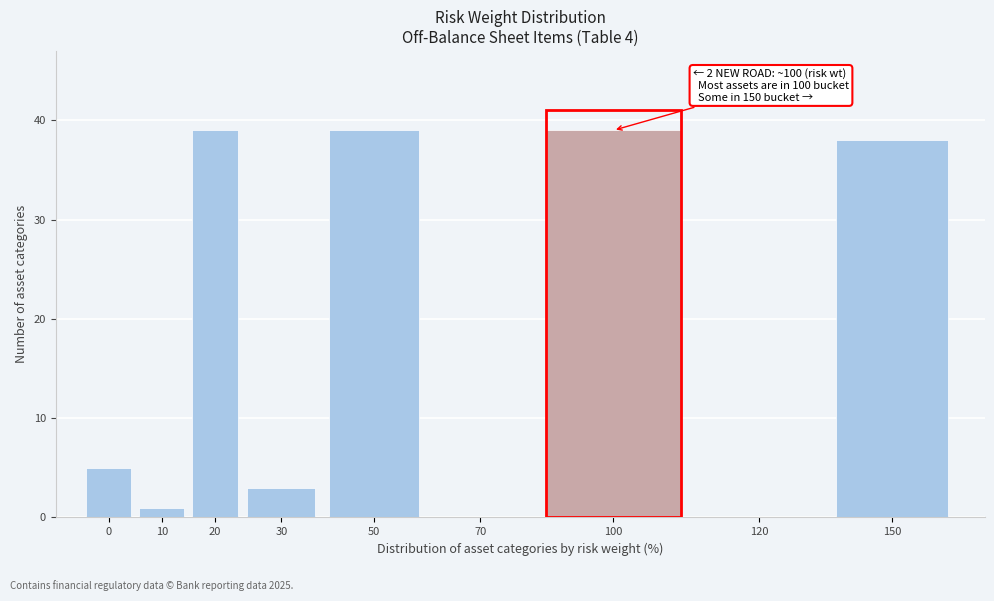

Reading right to left, list all the values displayed in this chart.

150=38	120=0	100=39	70=0	50=39	30=3	20=39	10=1	0=5